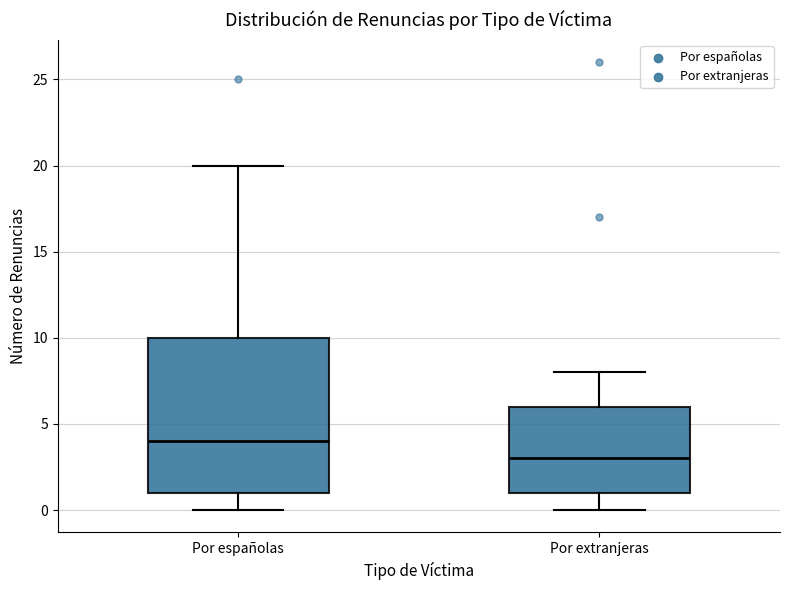

Comparing the boxes themselves (not the whiskers), which one is the tallest?

Por españolas